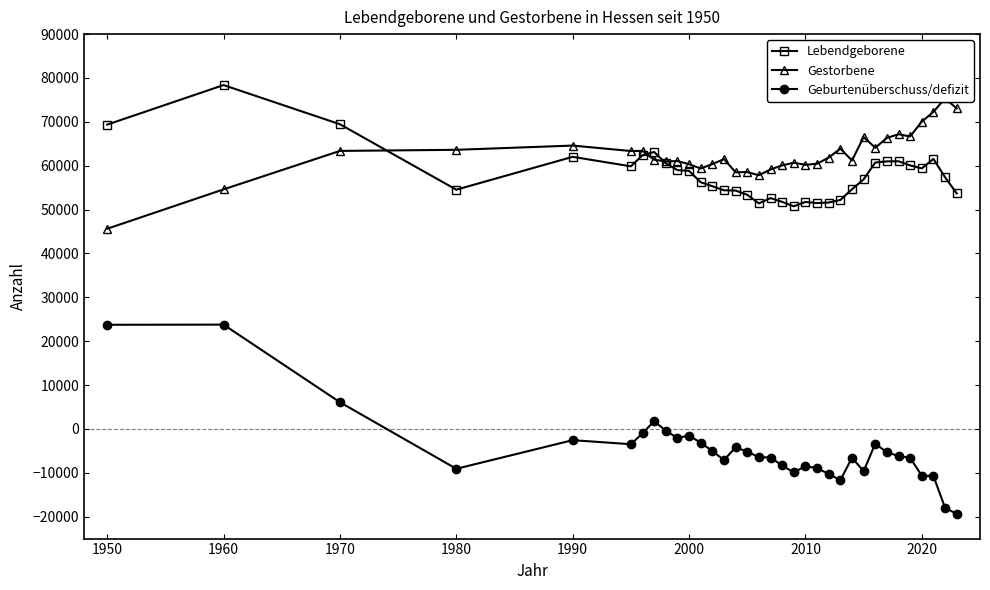

True or false: Geburtenüberschuss/defizit and Gestorbene cross at least once.

False